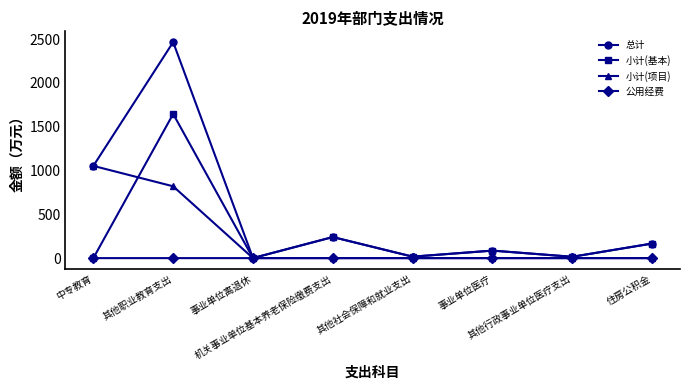

The value of 总计 at 住房公积金 is 166.4. True or false?

True